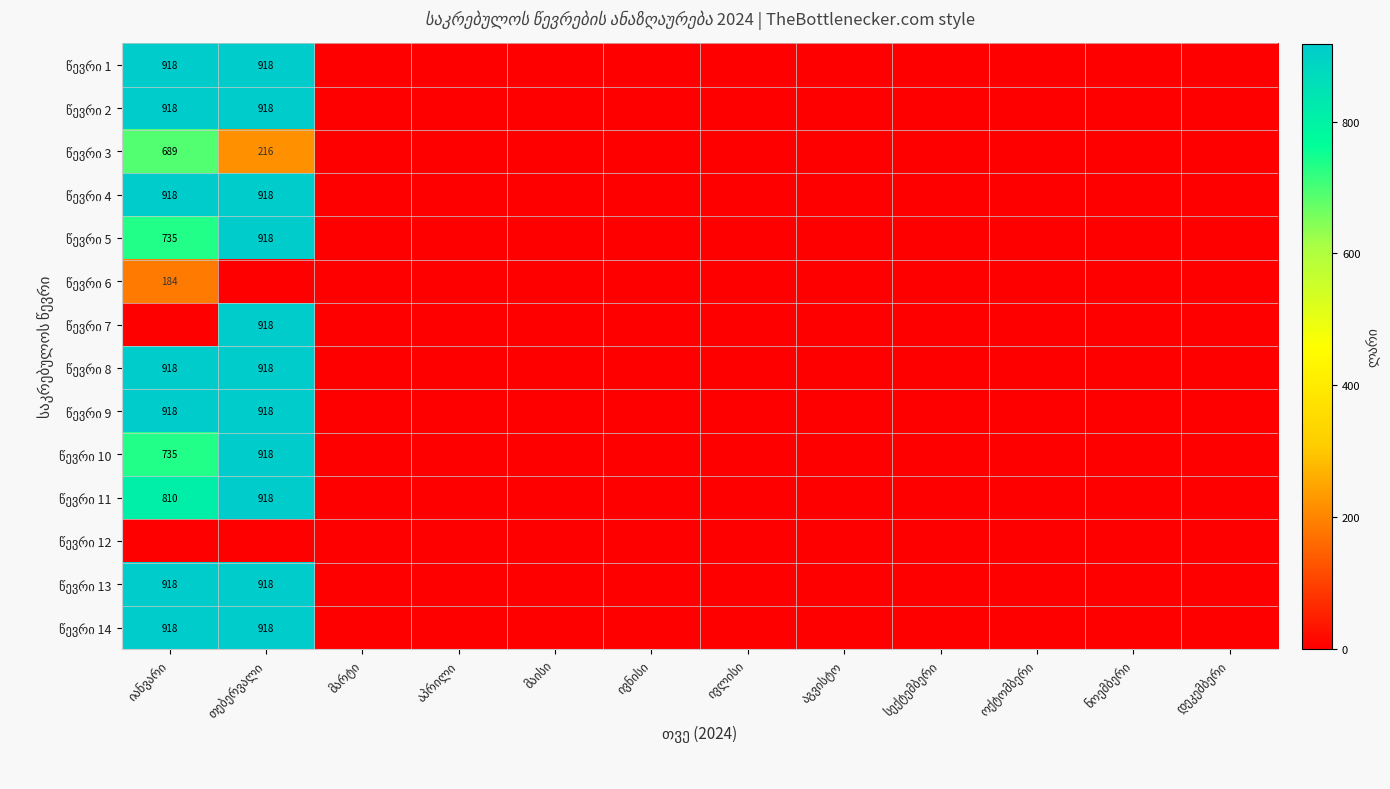

Rank the series at მარტი from highest to lowest value.

წევრი 1, წევრი 2, წევრი 3, წევრი 4, წევრი 5, წევრი 6, წევრი 7, წევრი 8, წევრი 9, წევრი 10, წევრი 11, წევრი 12, წევრი 13, წევრი 14